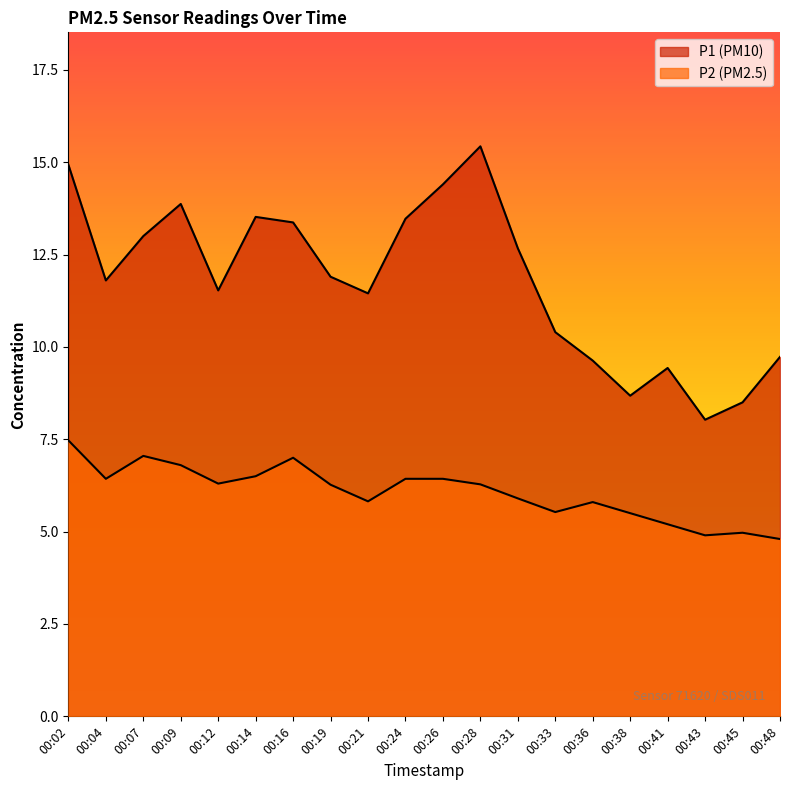

True or false: P2 and P1 cross at least once.

False